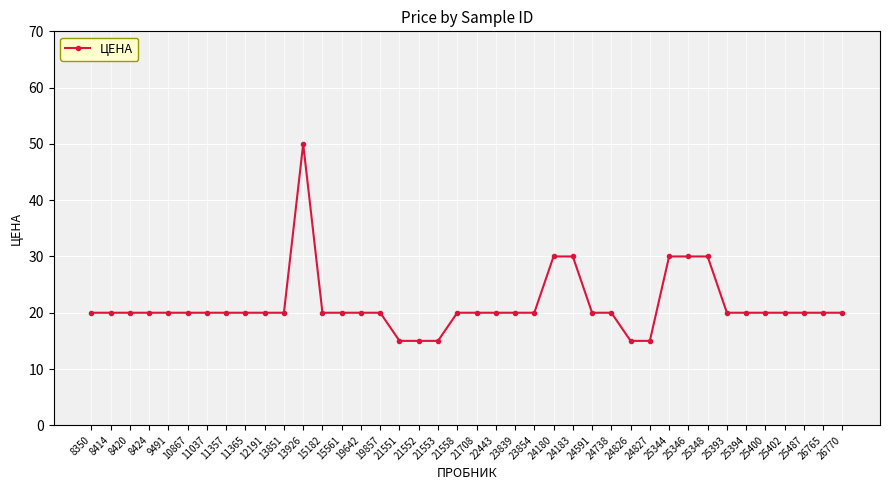

Reading left to right, transcribe all the data shown in this chart.

8350=20	8414=20	8420=20	8424=20	9491=20	10867=20	11037=20	11357=20	11365=20	12191=20	13851=20	13926=50	15182=20	15561=20	19642=20	19857=20	21551=15	21552=15	21553=15	21558=20	21708=20	22443=20	23839=20	23854=20	24180=30	24183=30	24591=20	24738=20	24826=15	24827=15	25344=30	25346=30	25348=30	25393=20	25394=20	25400=20	25402=20	25487=20	26765=20	26770=20